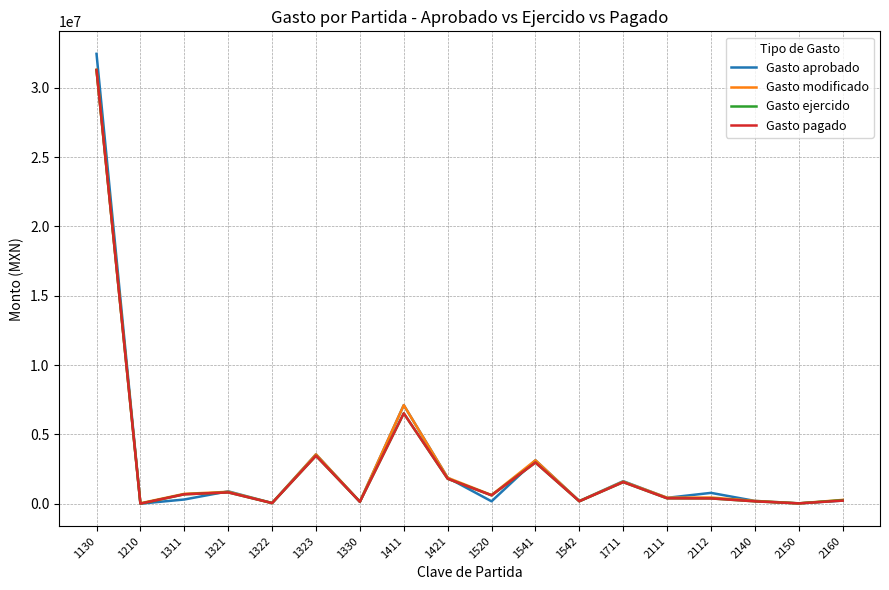

Is the value of Gasto ejercido at 1421 greater than the value of Gasto pagado at 1323?

No